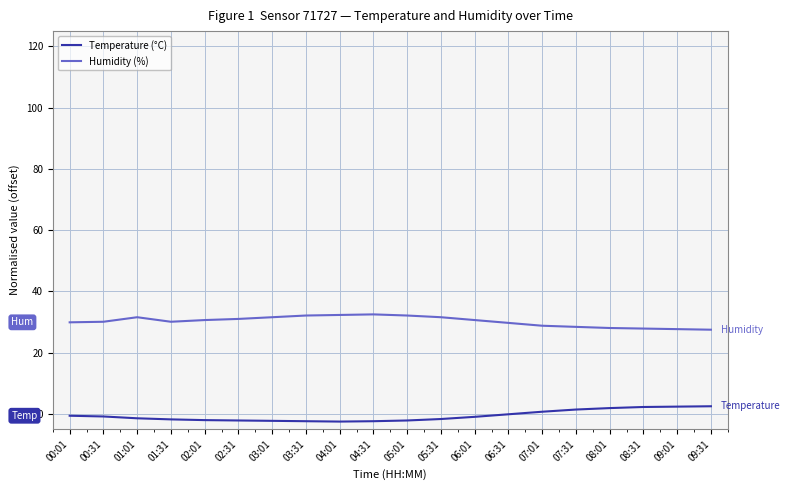

The value of Humidity (%) at 08:31 is 27.9. True or false?

True